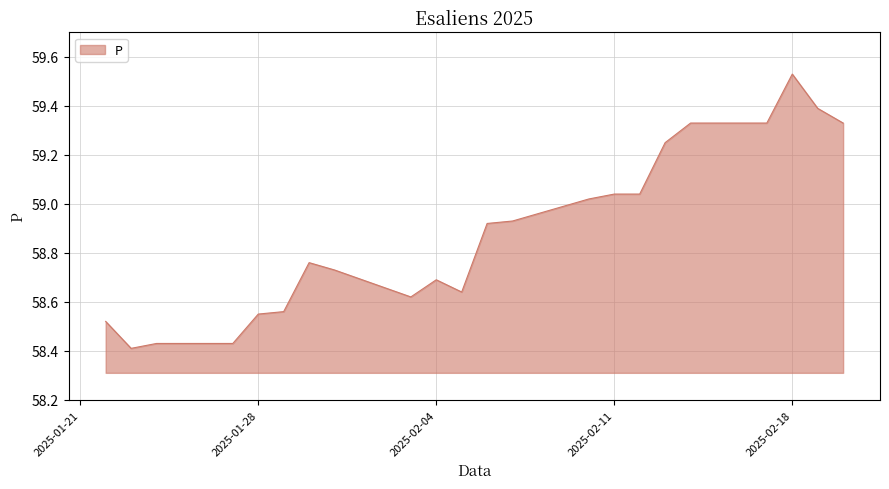

What is the difference between the maximum and minimum values?

1.1